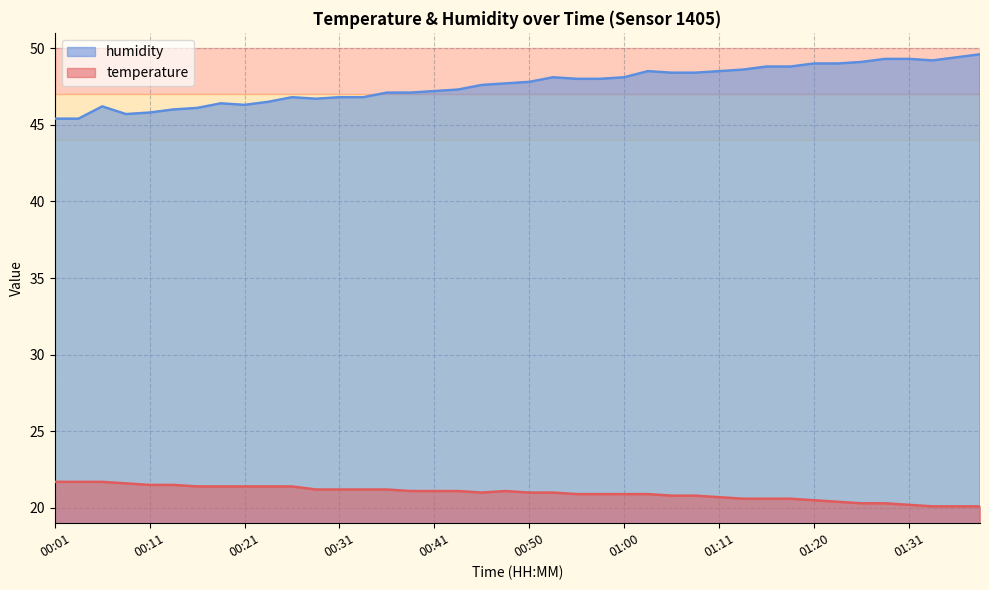

How many distinct data groups are displayed?

2